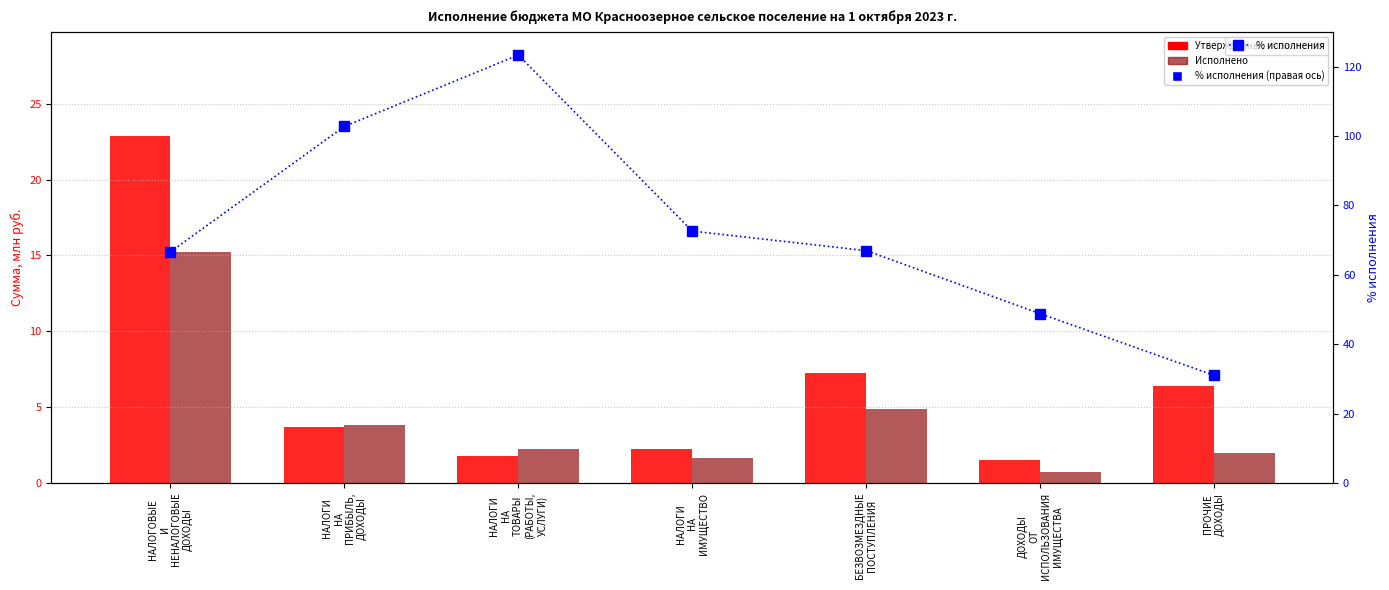

What is the difference between the maximum and minimum values in the % исполнения series?

92.3